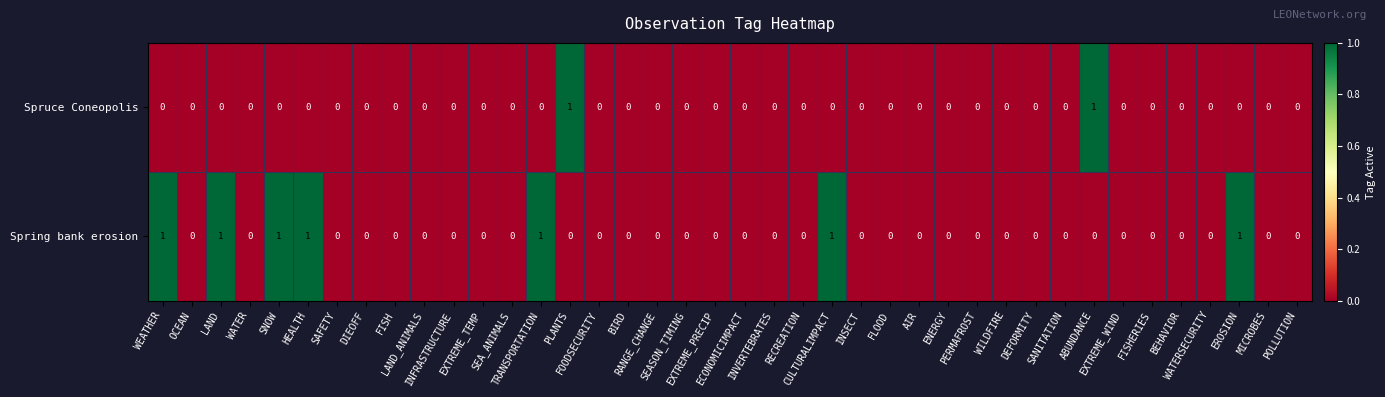

Which series has the largest total across all categories?

Spring bank erosion